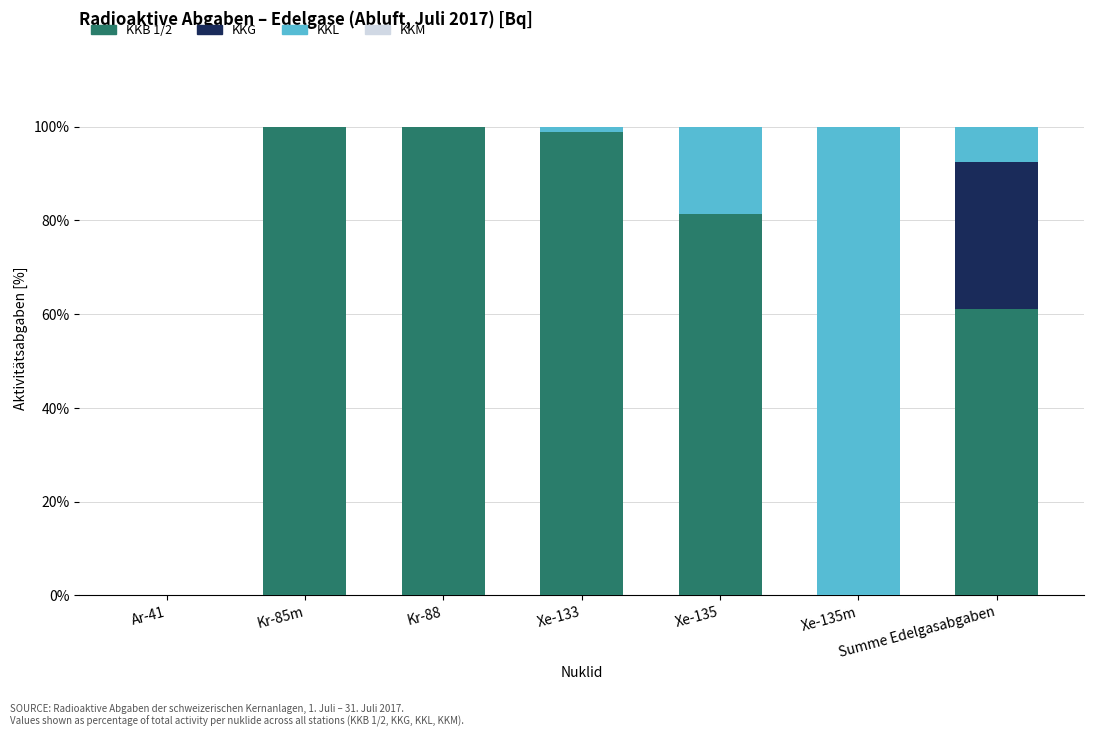

Are the bars grouped side by side (vs. stacked)?

No